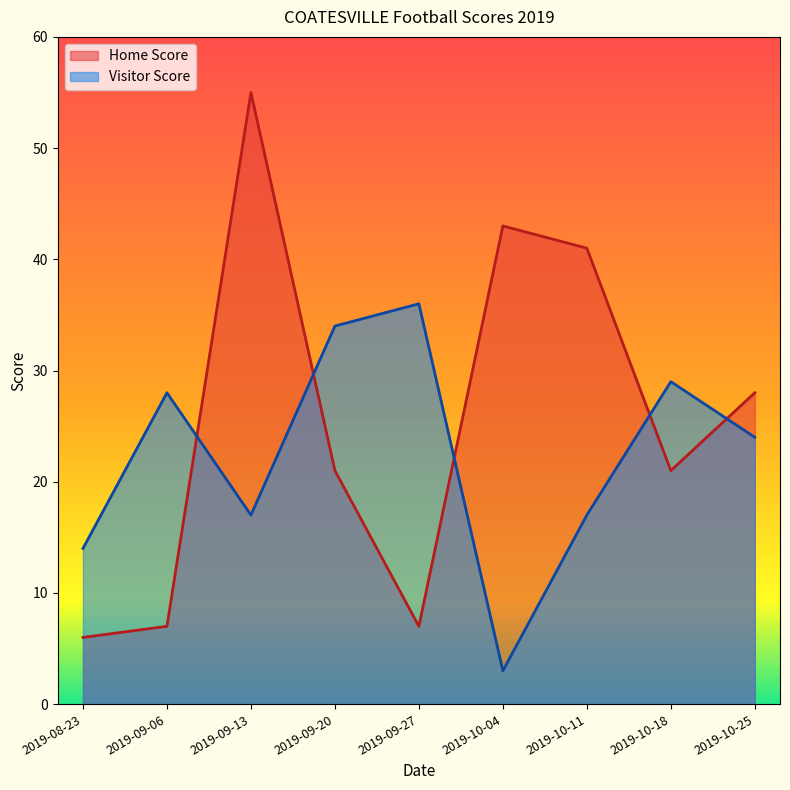

Is the value of Home Score at 2019-09-06 greater than the value of Visitor Score at 2019-10-18?

No